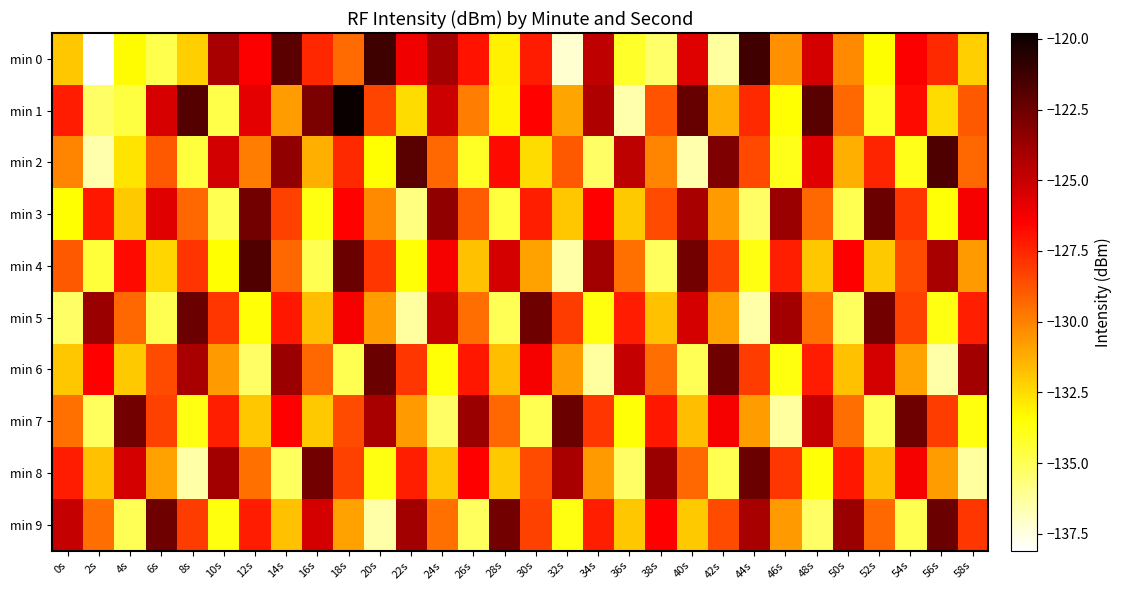

What is the total value across all series at 24s?

-1283.4